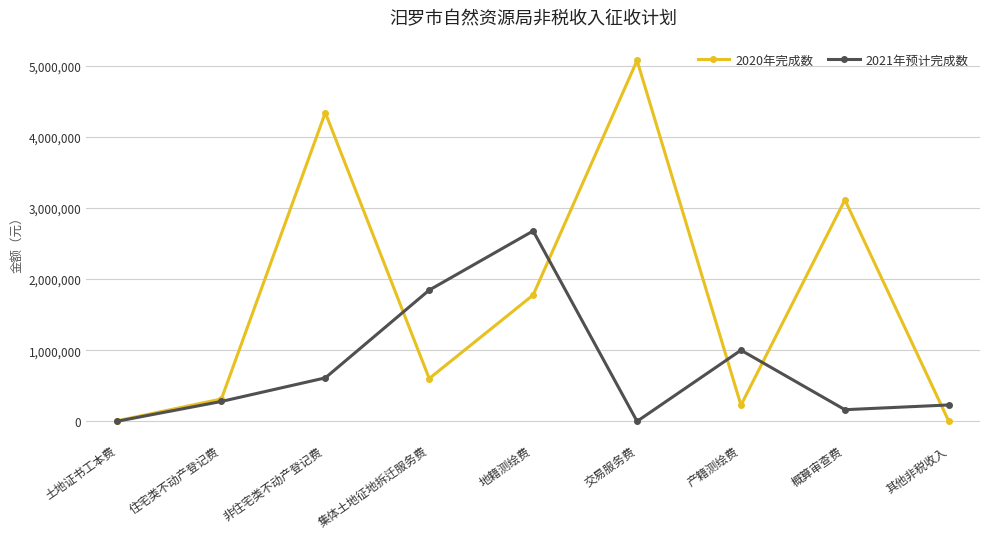

Which series changed the most between 非住宅类不动产登记费 and 集体土地征地拆迁服务费?

2020年完成数